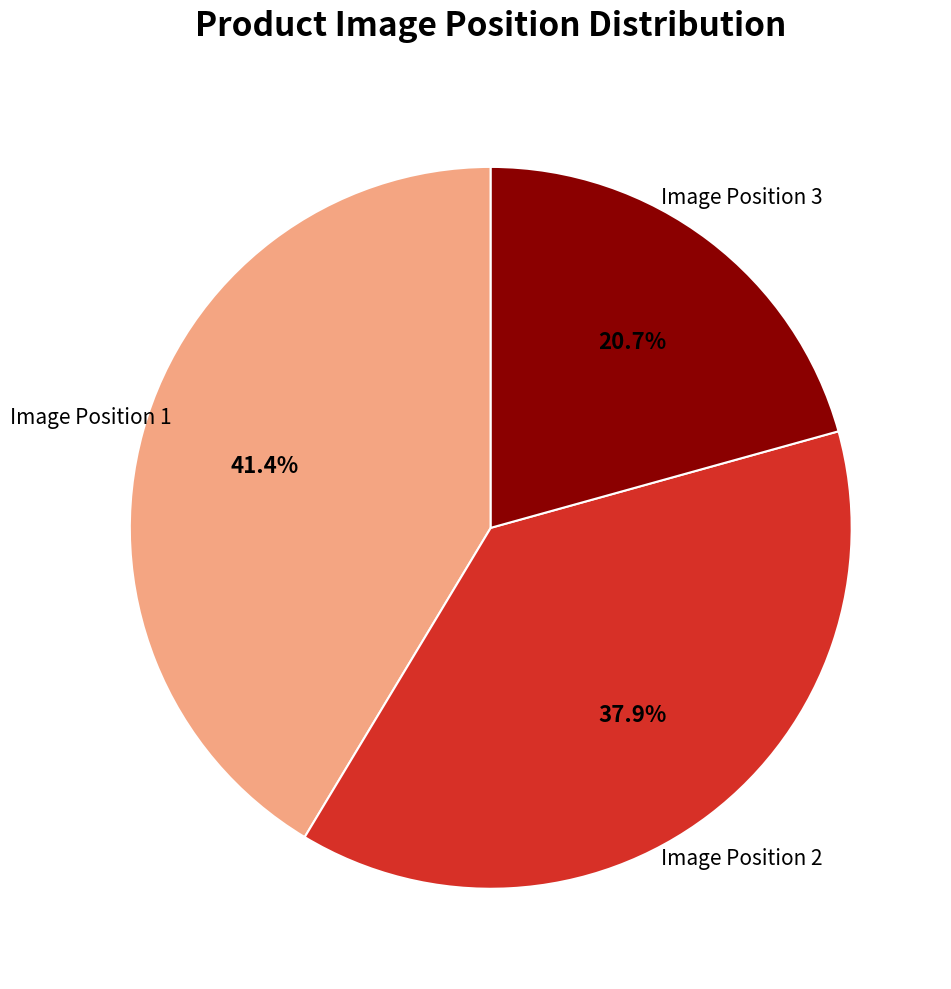

Is Image Position 1 the majority of the pie?

No